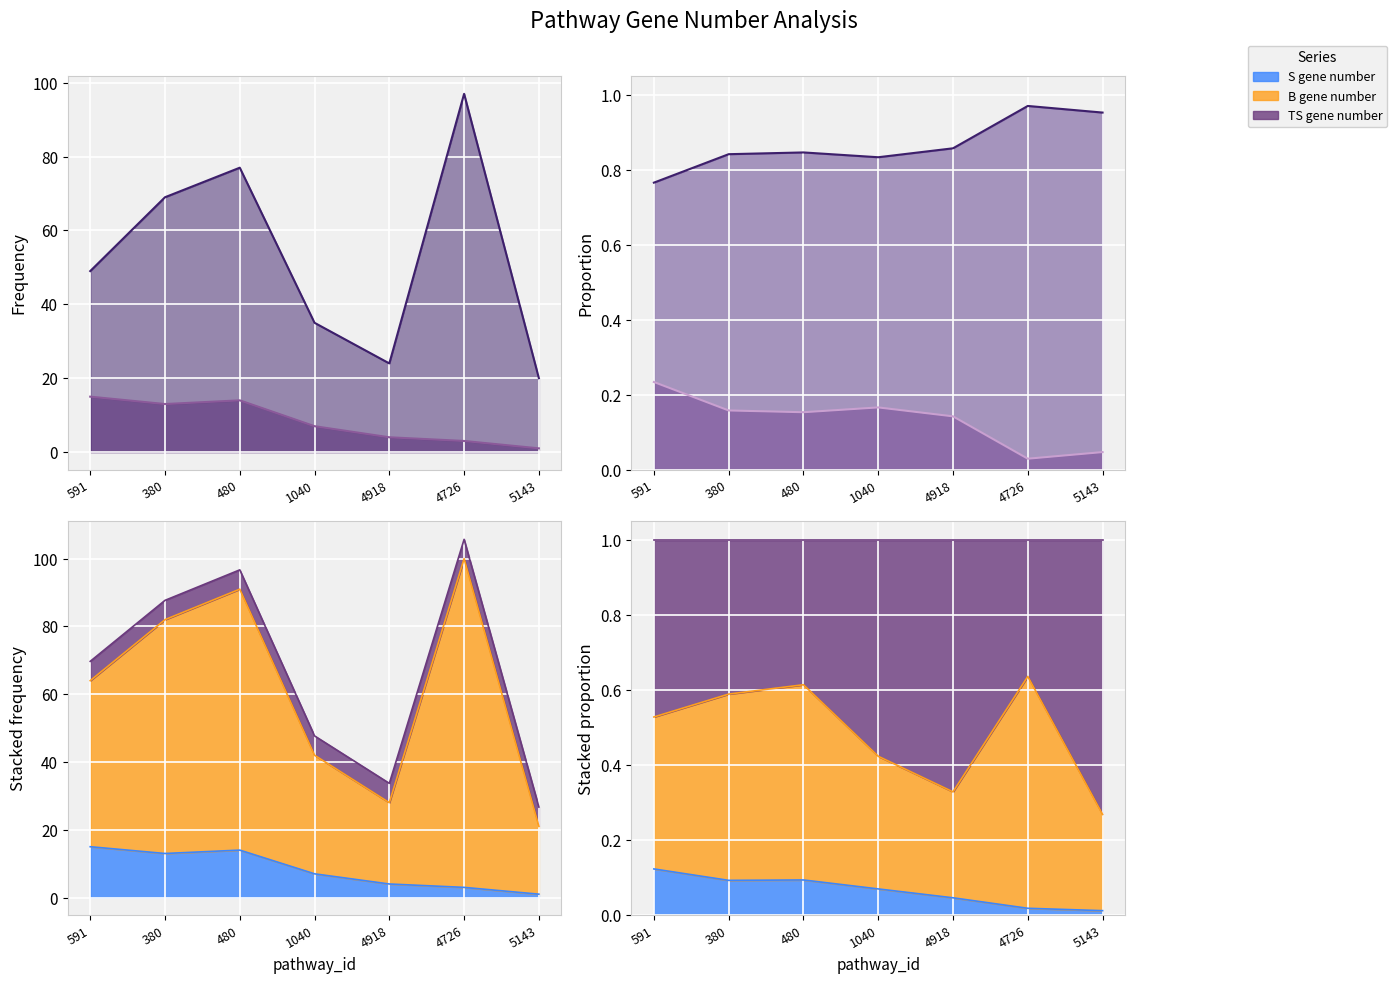

Which category has the lowest value in the S gene number series?

5143